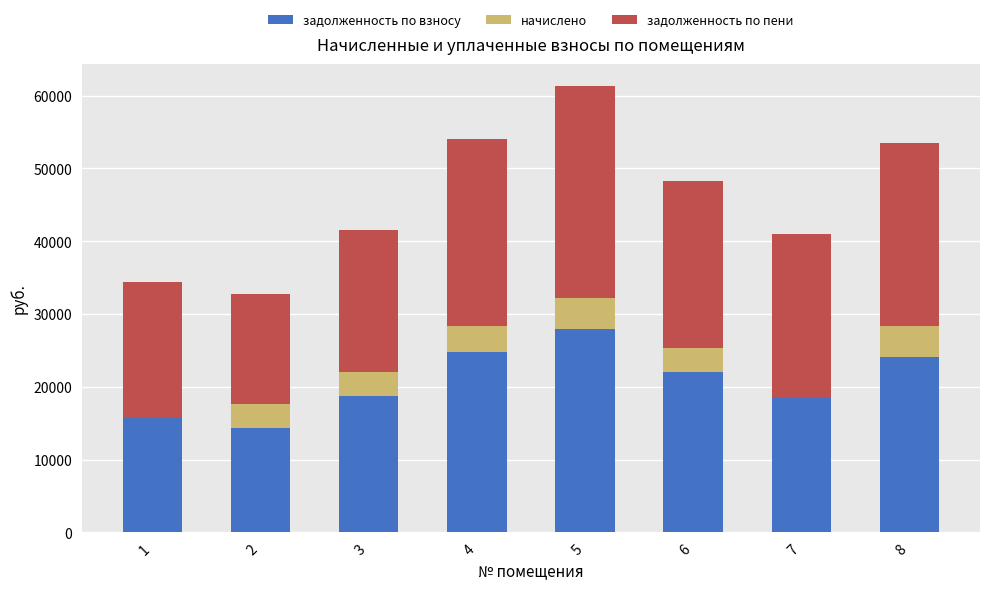

Is the value of задолженность по пени at 5 greater than the value of начислено at 5?

Yes